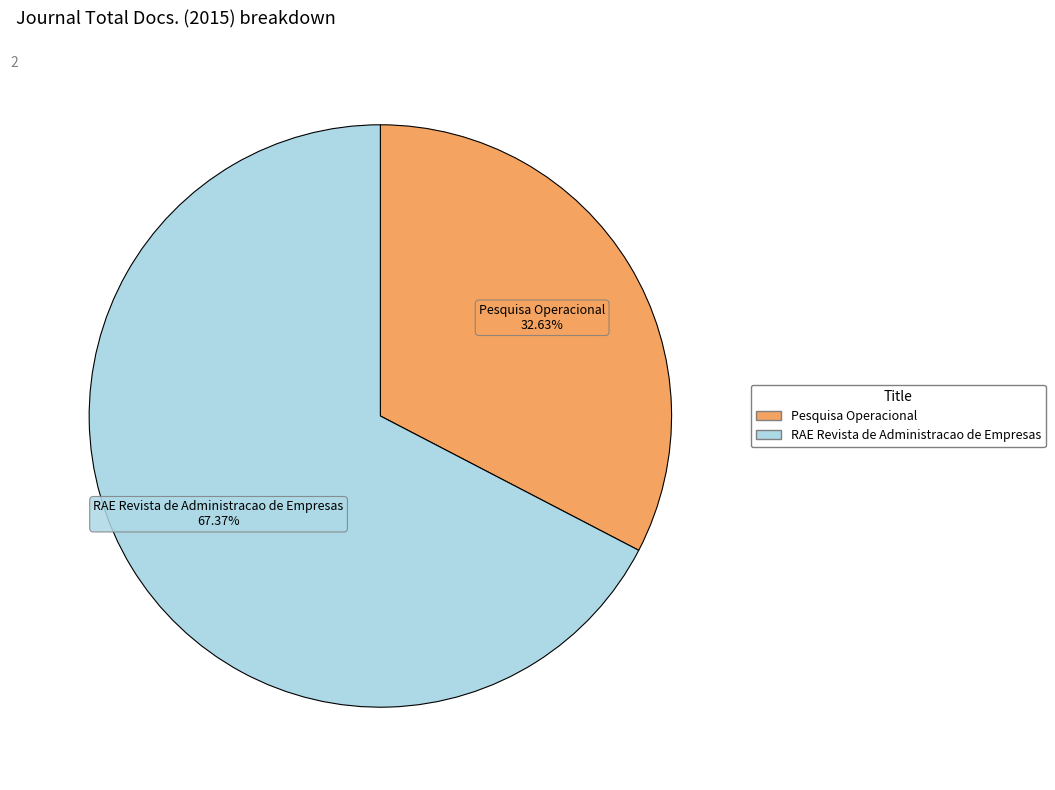

To the nearest percent, what is the combined percentage of RAE Revista de Administracao de Empresas and Pesquisa Operacional?

100%